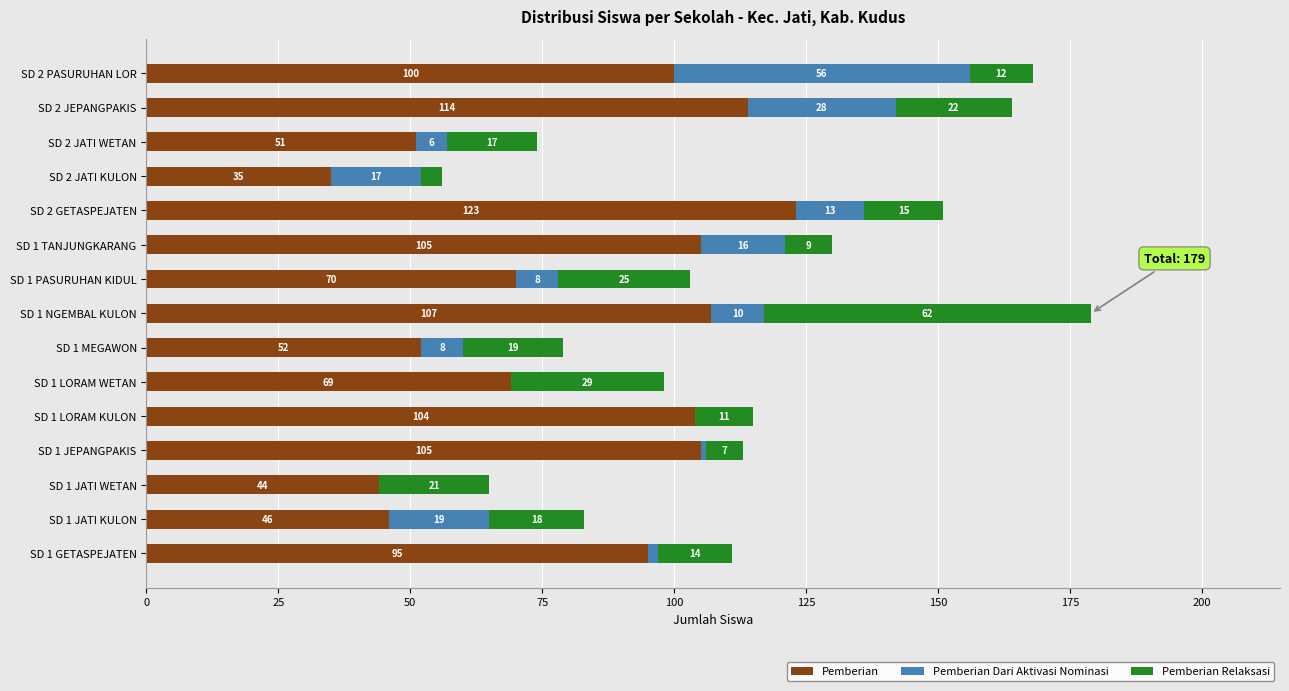

The value of Pemberian at SD 2 PASURUHAN LOR is 136. True or false?

False